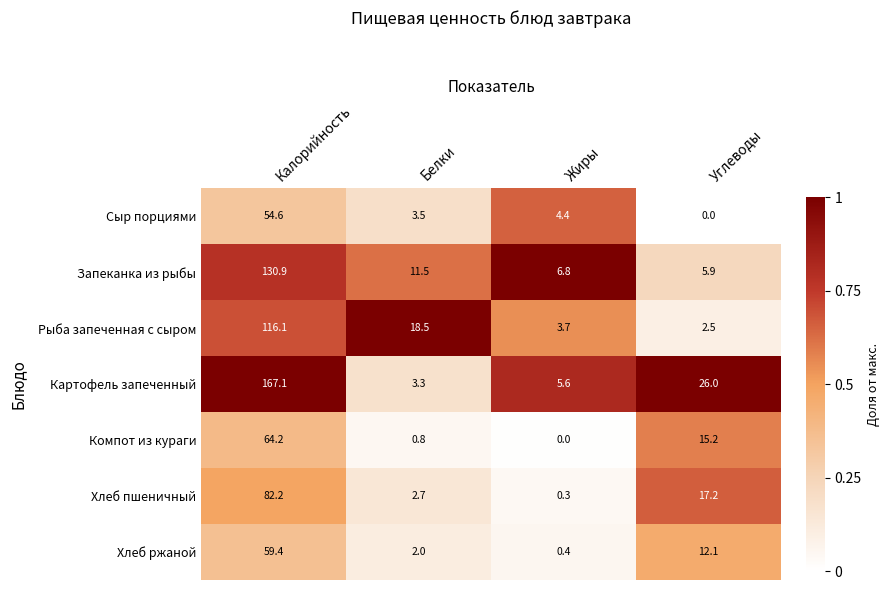

Which series has the widest spread of values?

Картофель запеченный